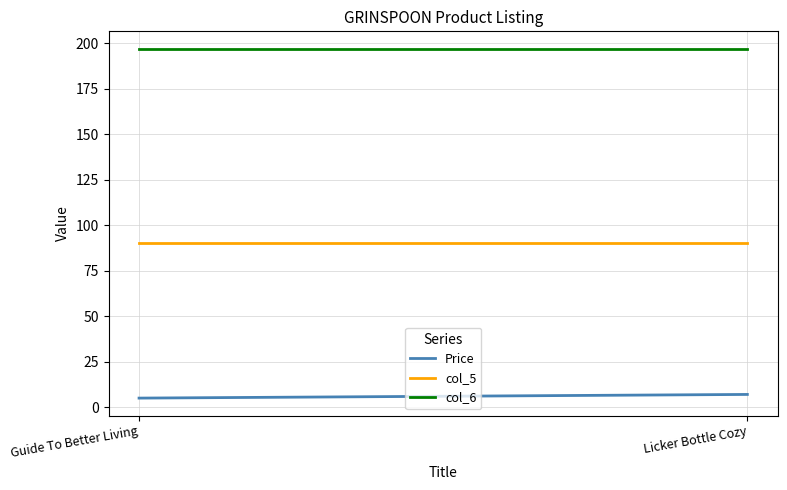

What is the sum of all col_6 values?

394.0